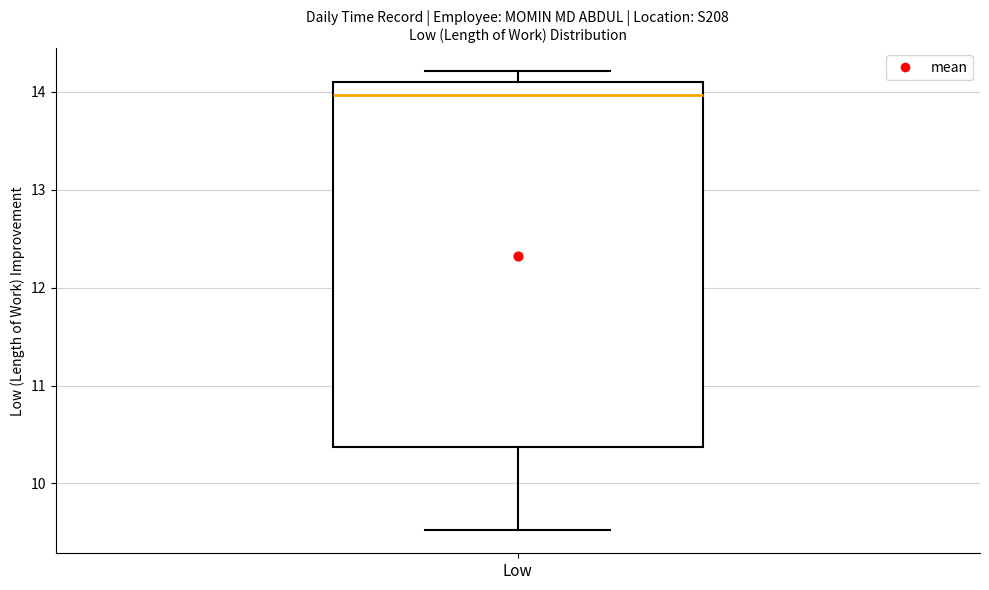

Transcribe this box plot: give where the median line is, the range the box spans, and where the two whiskers end, as read against the y-axis. The values are not printed on the chart, so give them approximately, as read against the axis.

median 14.0, box 10.4 to 14.1, whiskers 9.5 to 14.2